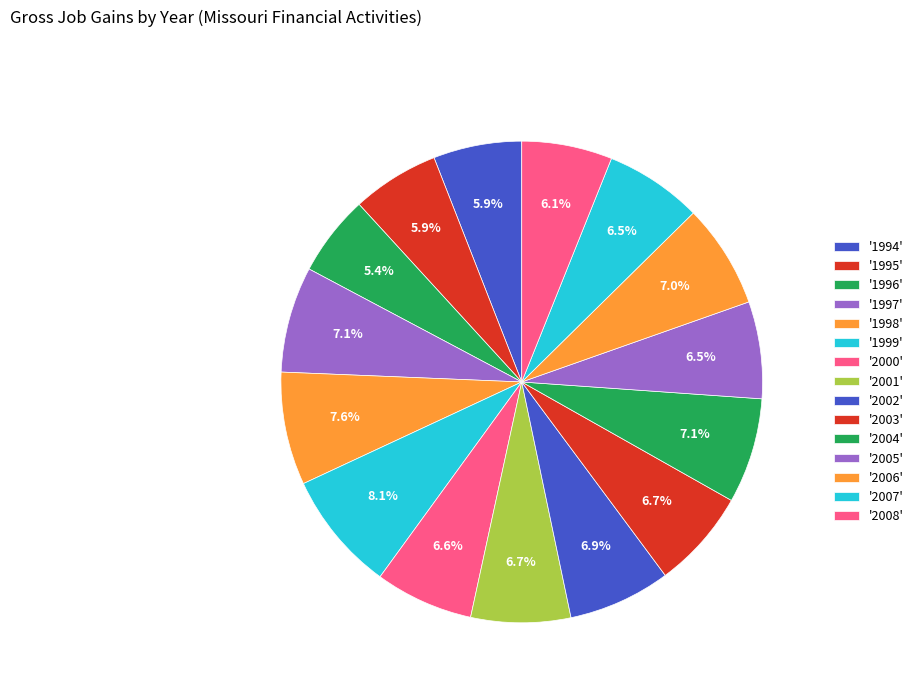

Count the number of slices in the pie.

15